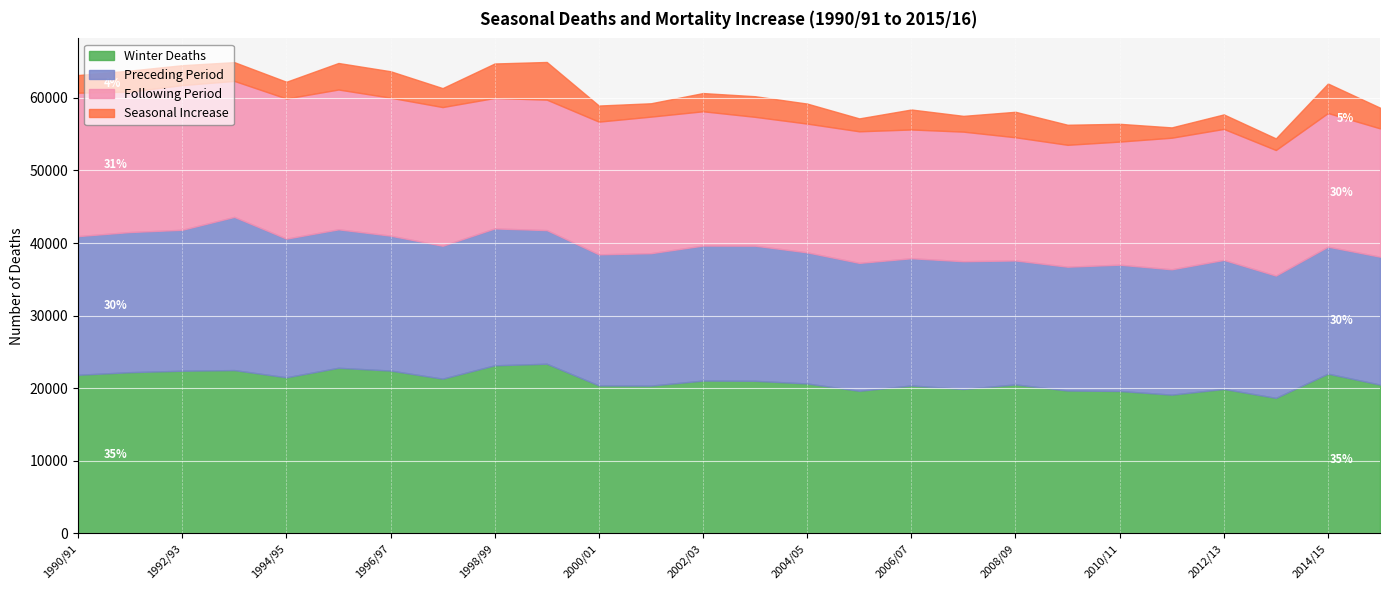

What is the sum of all Following Period values?

475449